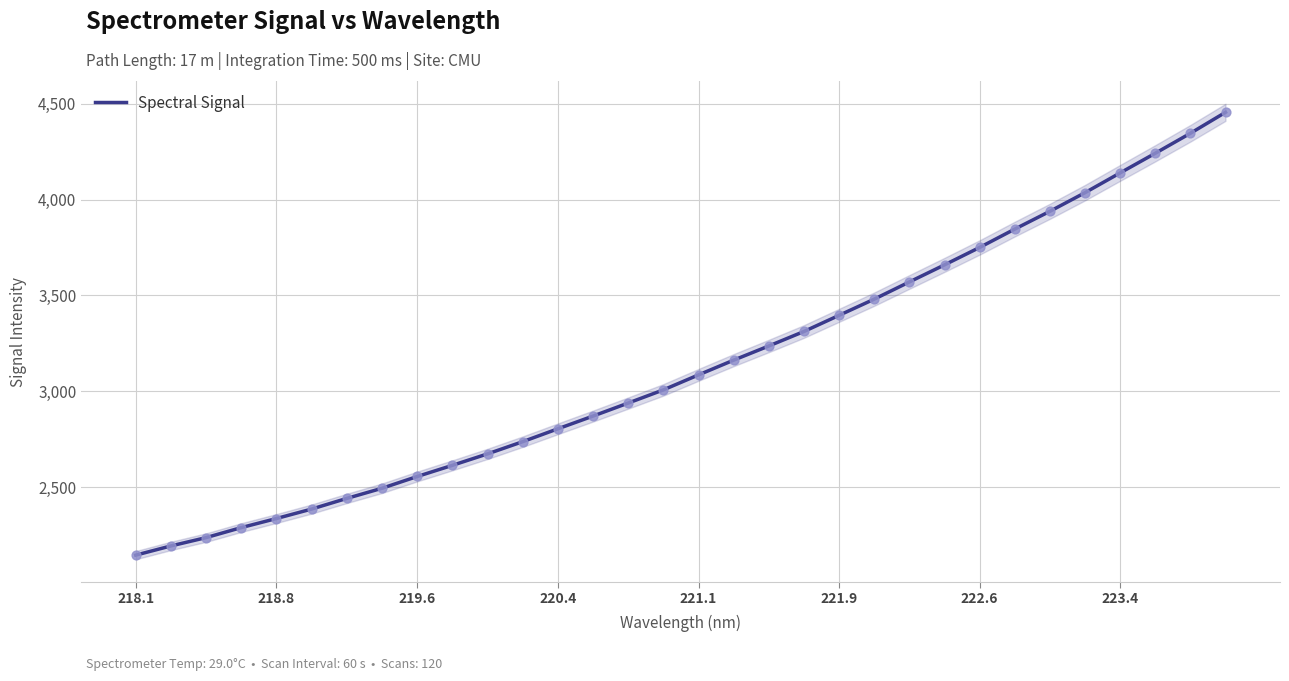

Is it true that Spectral Signal equals 6395.6 at 223.4?

False